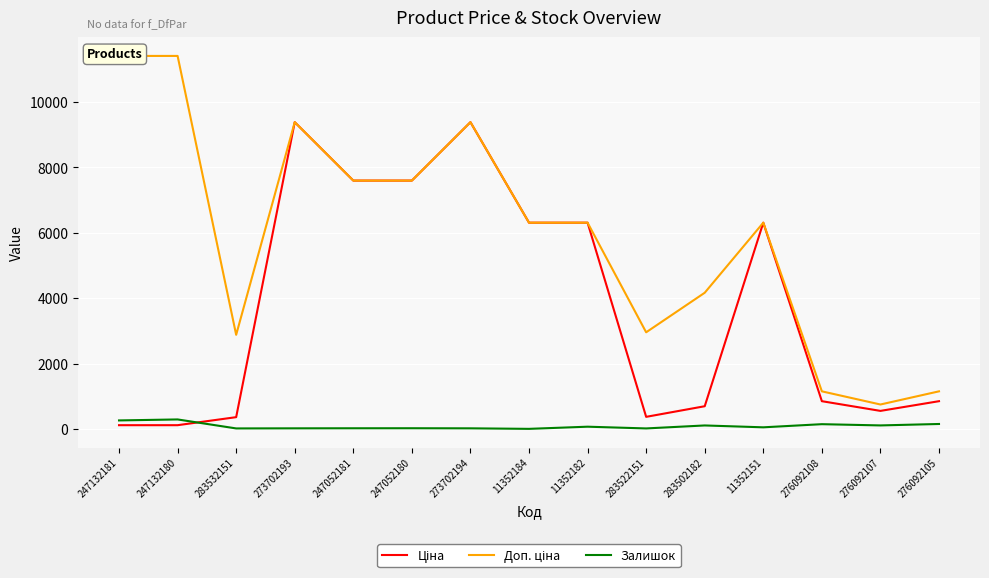

Reading left to right, list all the values displayed in this chart.

Ціна: 247132181=114.1	247132180=114.1	283532151=359.9	273702193=9384.0	247052181=7596.5	247052180=7596.5	273702194=9384.0	11352184=6308.8	11352182=6308.8	283522151=369.5	283502182=694.3	11352151=6308.8	276092108=848.4	276092107=551.5	276092105=848.4
Доп. ціна: 247132181=11410.0	247132180=11410.0	283532151=2878.8	273702193=9384.0	247052181=7596.5	247052180=7596.5	273702194=9384.0	11352184=6308.8	11352182=6308.8	283522151=2955.8	283502182=4165.6	11352151=6308.8	276092108=1149.7	276092107=747.0	276092105=1149.7
Залишок: 247132181=260.0	247132180=290.0	283532151=15.0	273702193=18.0	247052181=20.0	247052180=21.0	273702194=18.0	11352184=2.0	11352182=68.0	283522151=15.0	283502182=106.0	11352151=49.0	276092108=145.0	276092107=107.0	276092105=151.0